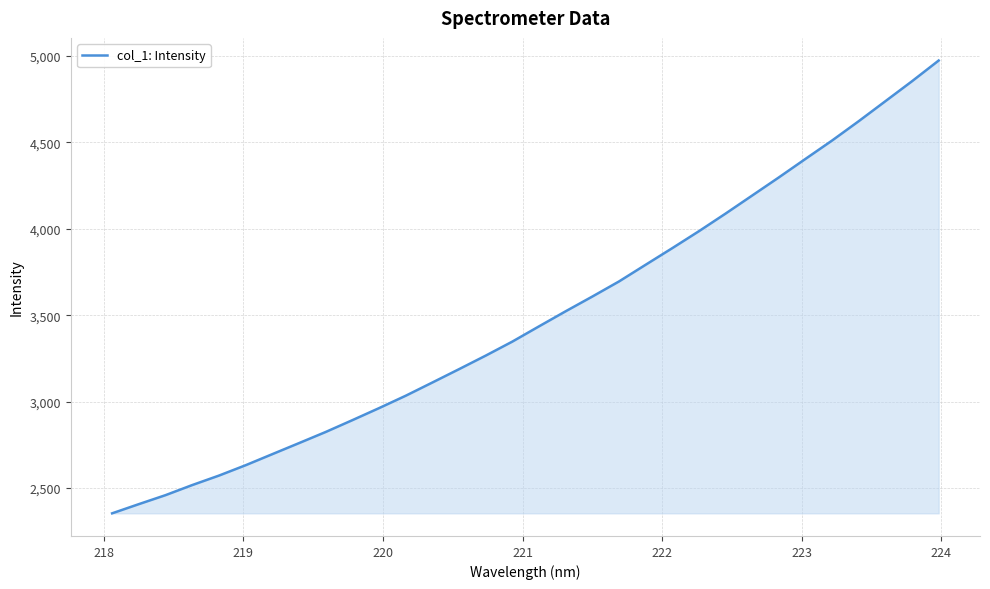

True or false: the data has more than 0 interior local peaks.

False